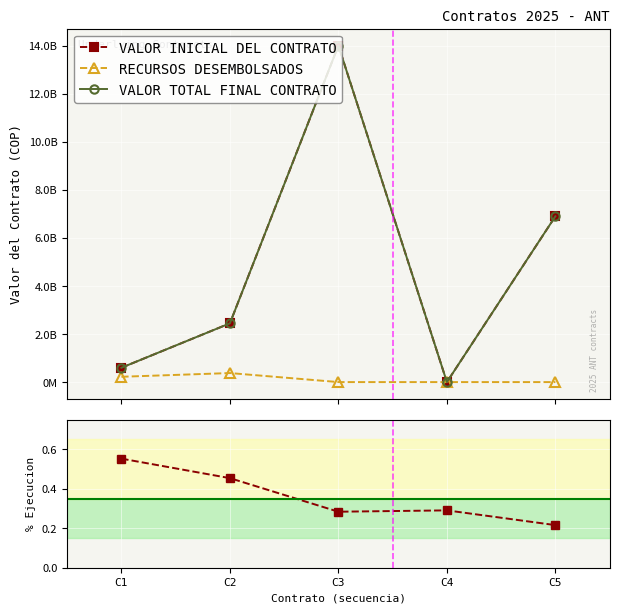

What is the average value of the RECURSOS DESEMBOLSADOS series?

119406828.6